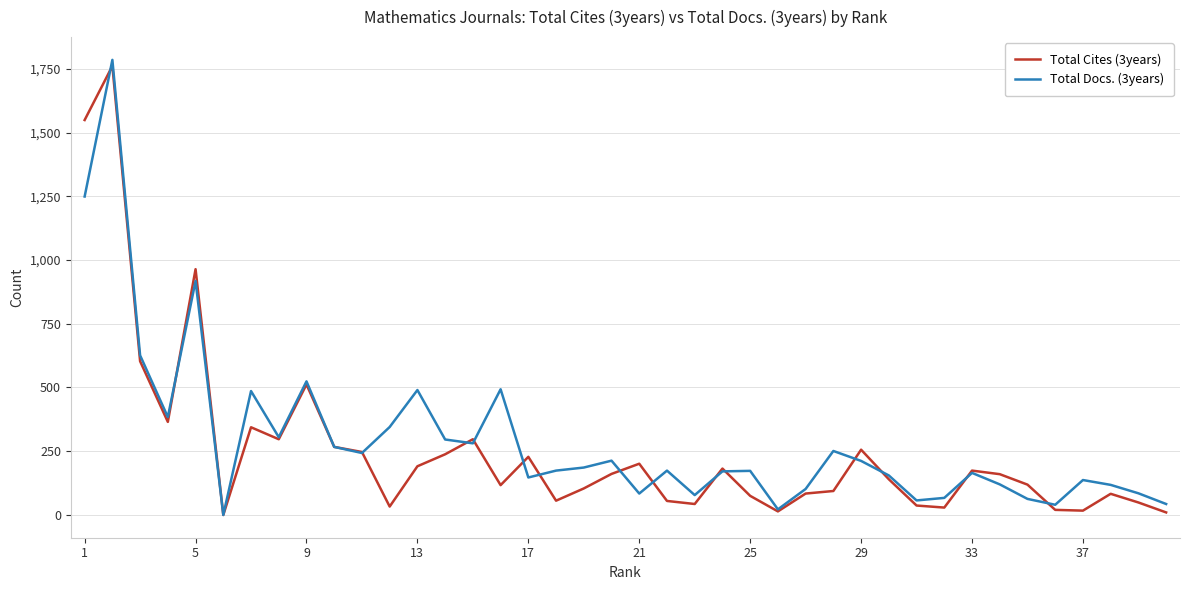

Does the chart have visible grid lines?

Yes